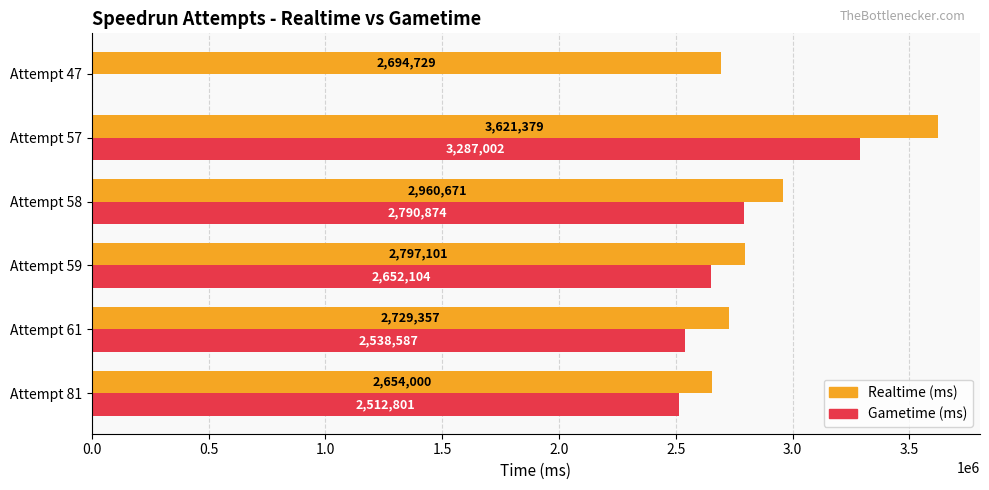

Which label corresponds to the largest value in the chart?

Attempt 57